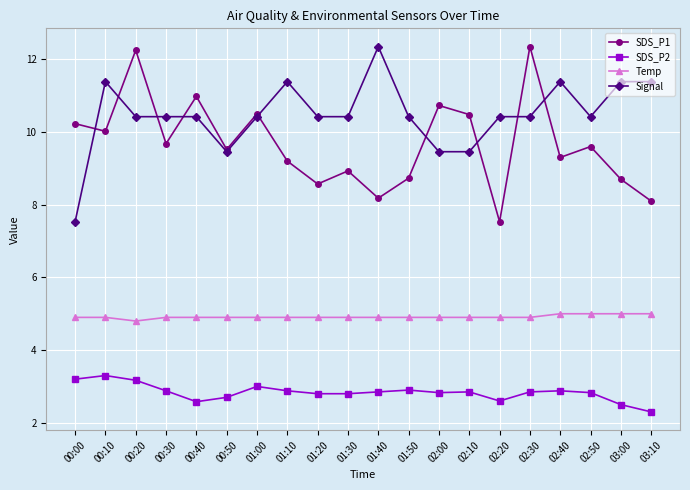

What is the value of the SDS_P2 point at the 17th from the left?

2.9